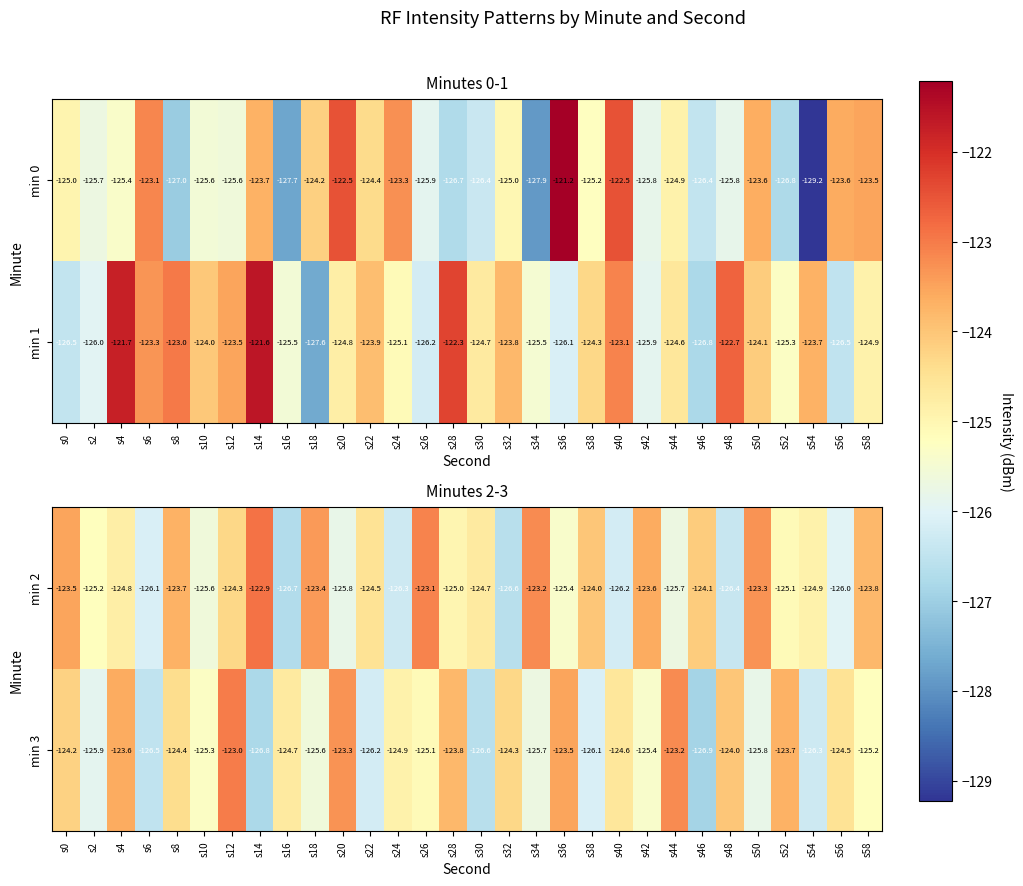

What is the maximum value for min 3?

-123.0